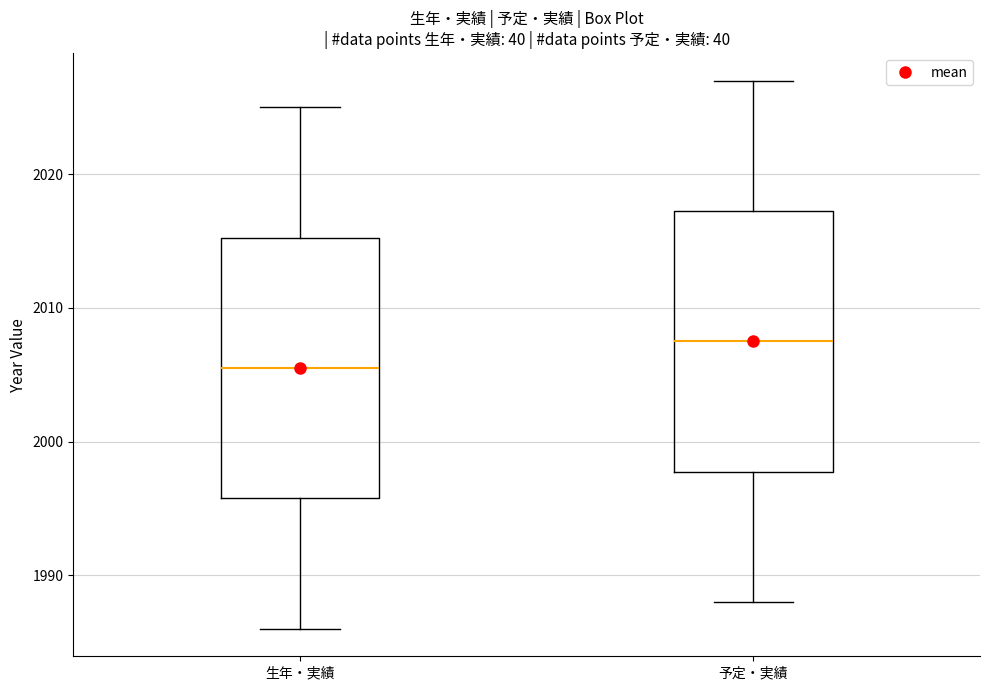

Reading left to right, transcribe this box plot: for each box, give where its median line is, the range the box spans, and where its two whiskers end, as read against the y-axis. The values are not printed on the chart, so give them approximately, as read against the axis.

生年・実績: median 2006, box 1996 to 2015, whiskers 1986 to 2025
予定・実績: median 2008, box 1998 to 2017, whiskers 1988 to 2027